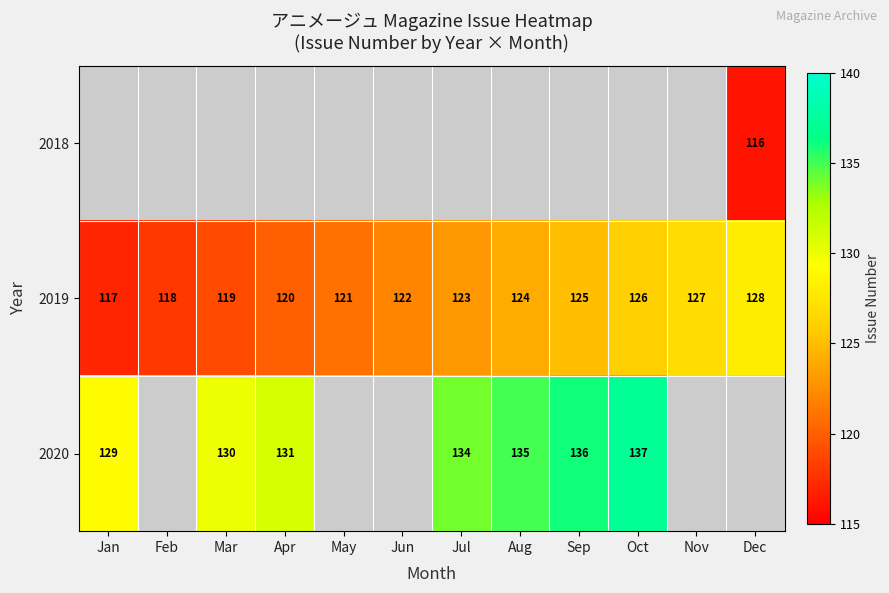

What is the difference between the 2019 values at May and Jan?

4